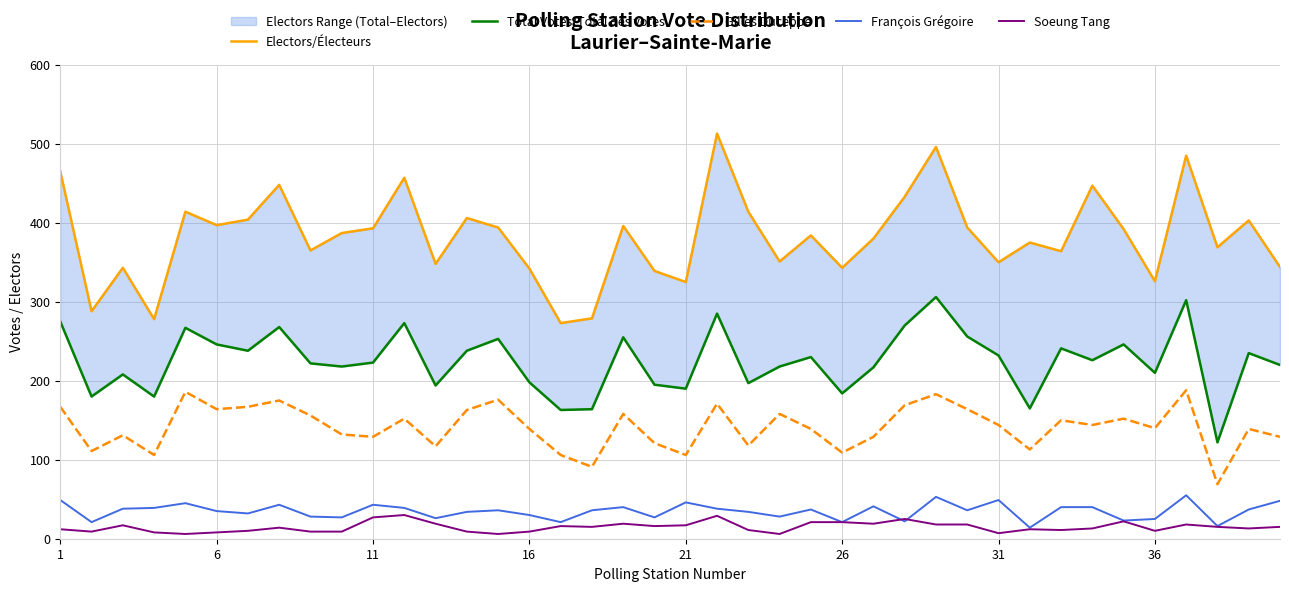

How many lines are shown in the chart?

5